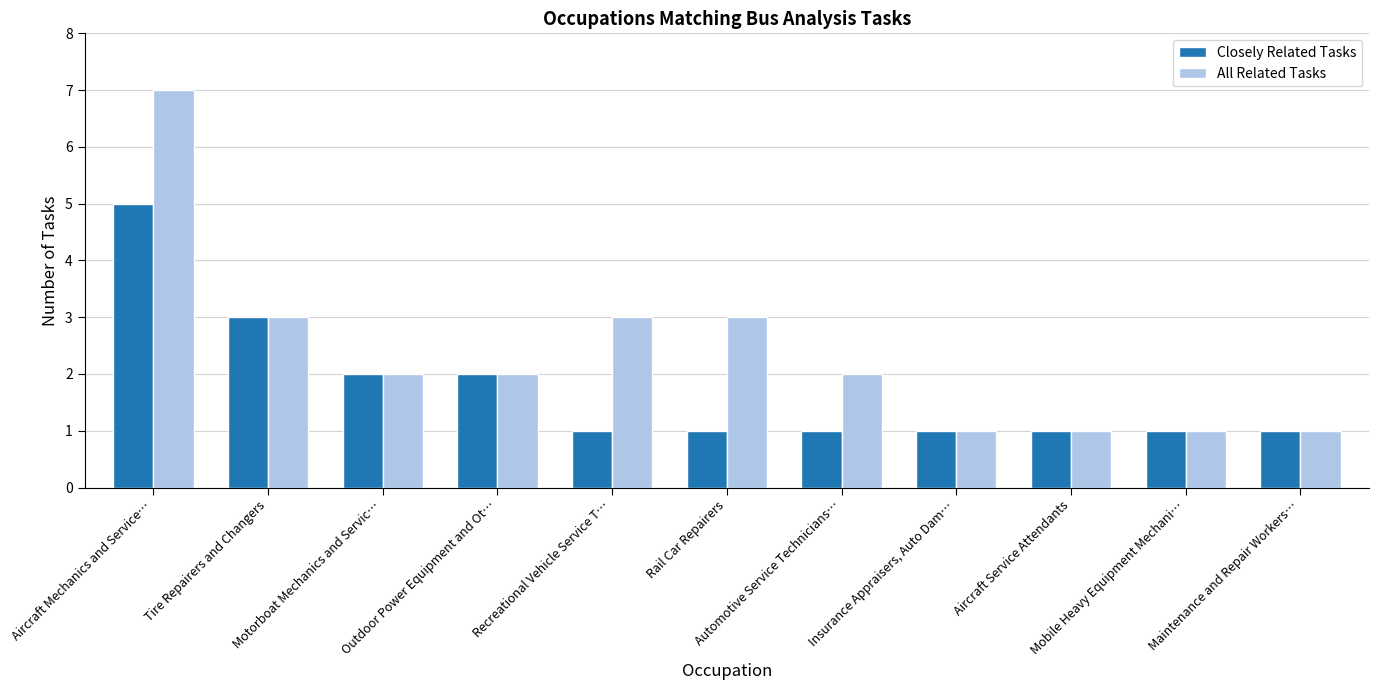

What is the greatest value displayed?

7